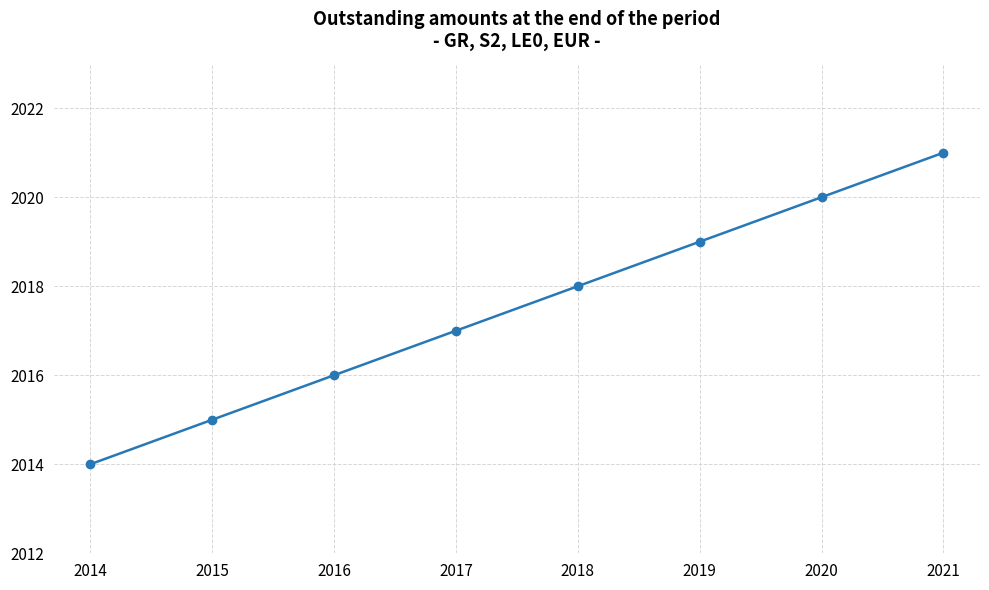

How many lines are shown in the chart?

1